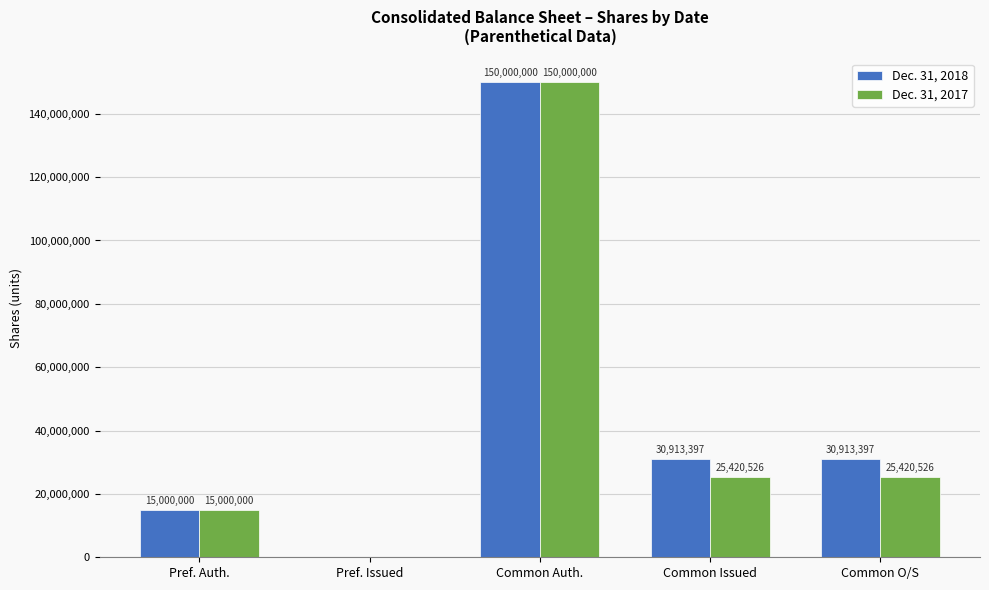

Is it true that Dec. 31, 2018 equals 7237160 at Pref. Auth.?

False